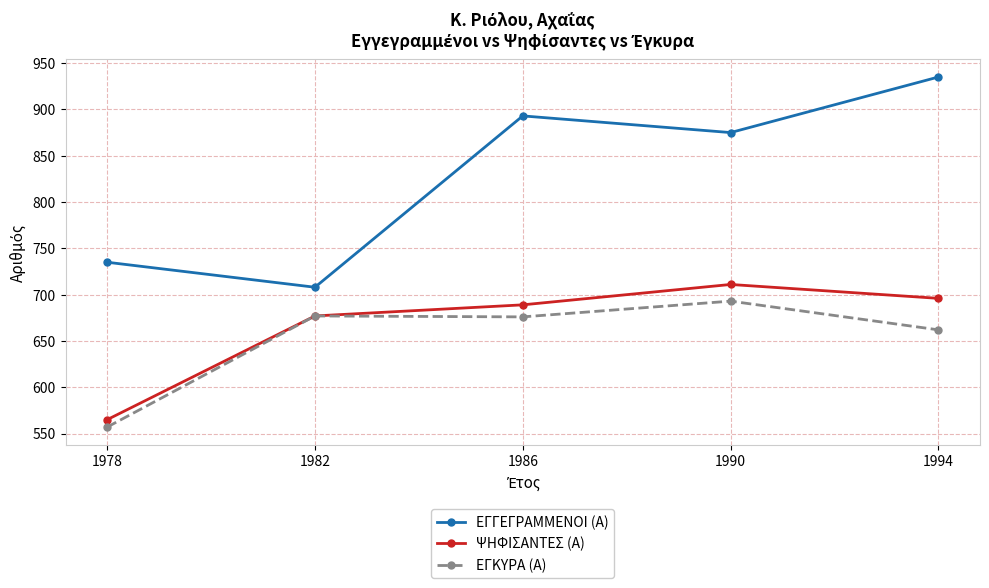

What are all the series names shown in the legend?

ΕΓΓΕΓΡΑΜΜΕΝΟΙ (Α), ΨΗΦΙΣΑΝΤΕΣ (Α), ΕΓΚΥΡΑ (Α)